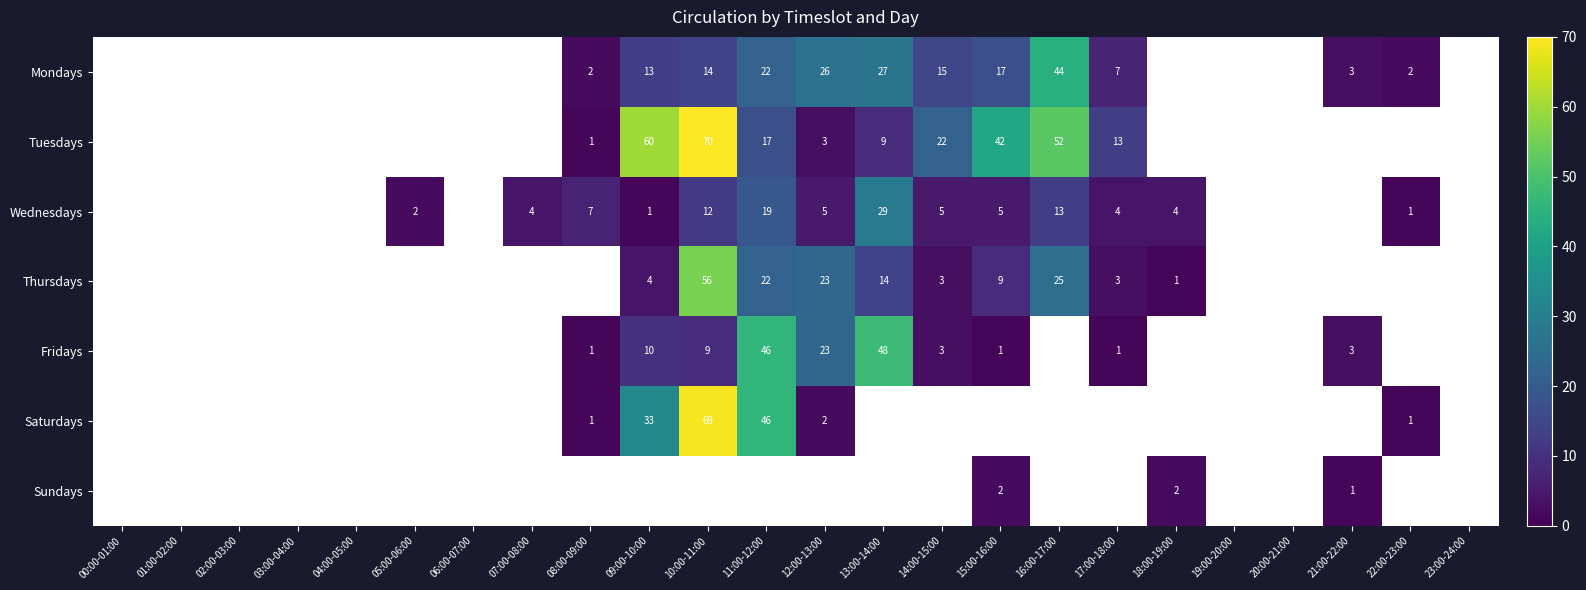

Which label corresponds to the largest value in the chart?

10:00-11:00